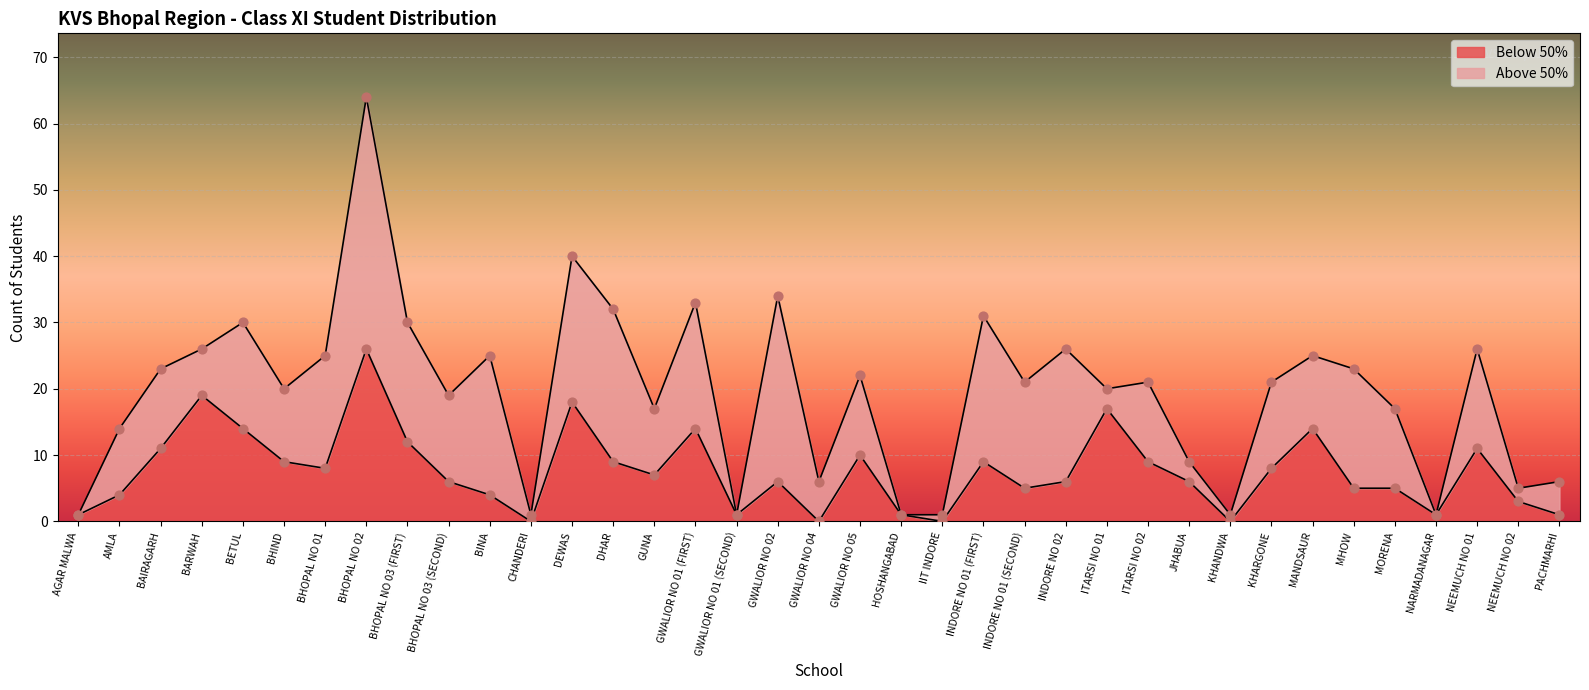

Between JHABUA and HOSHANGABAD, which is larger?

JHABUA